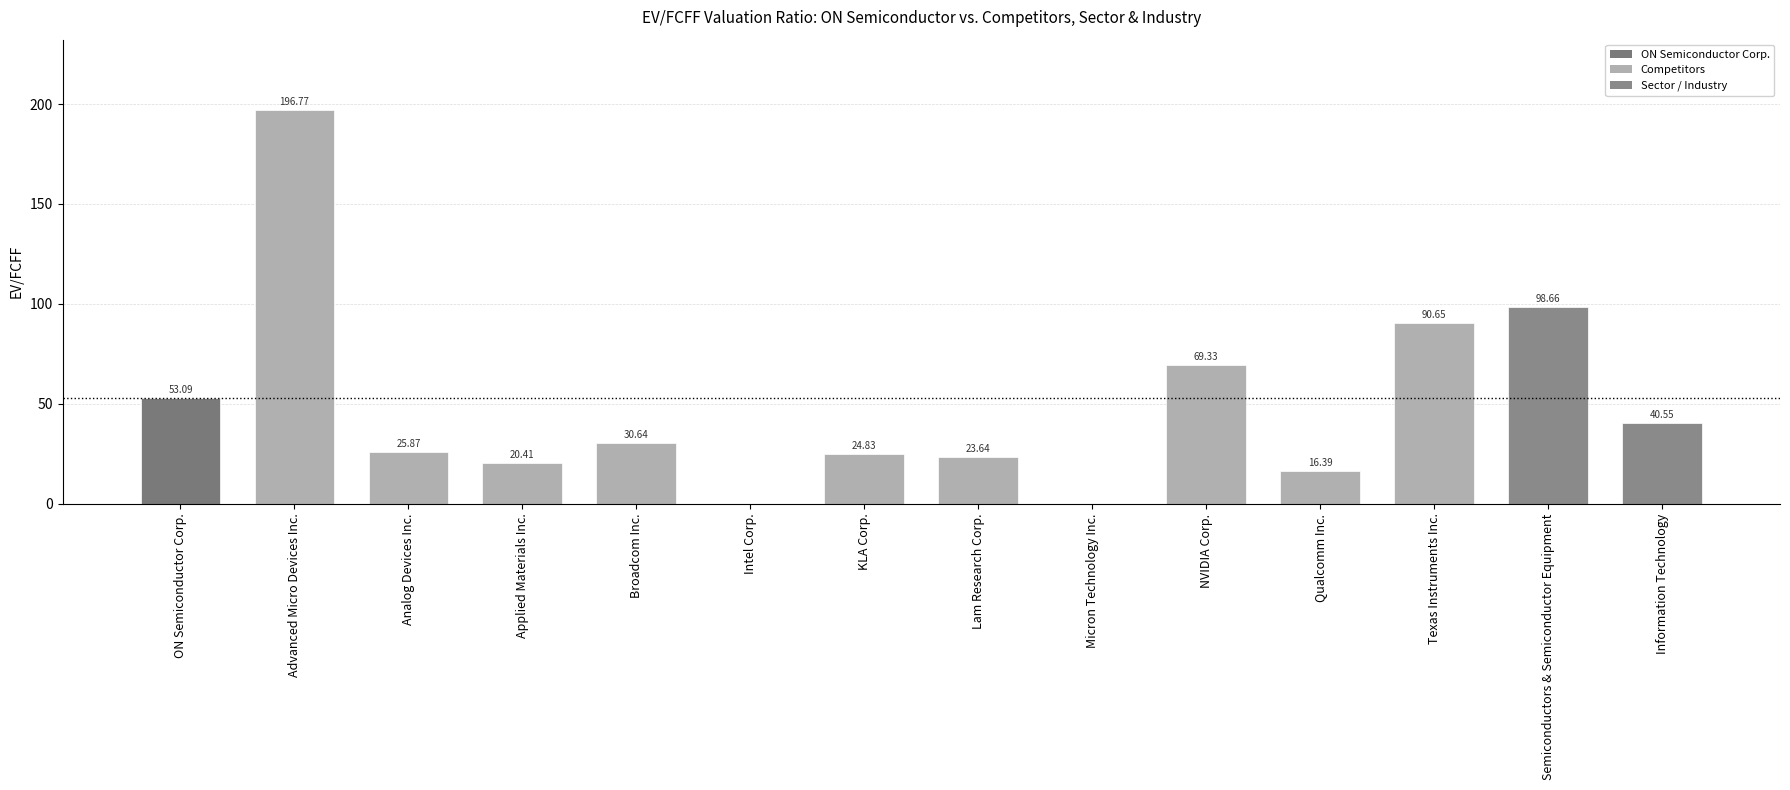

Count the number of data series in this chart.

1